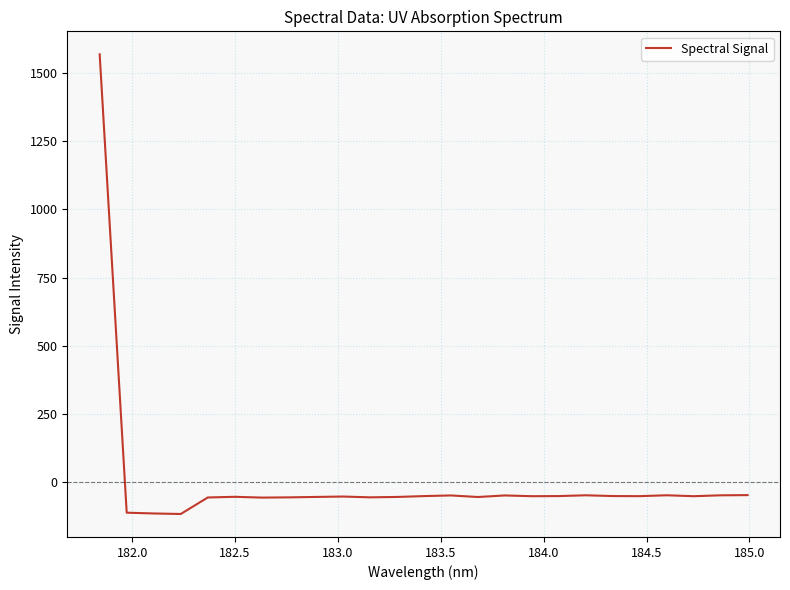

What is the difference between the maximum and minimum values?

1686.6